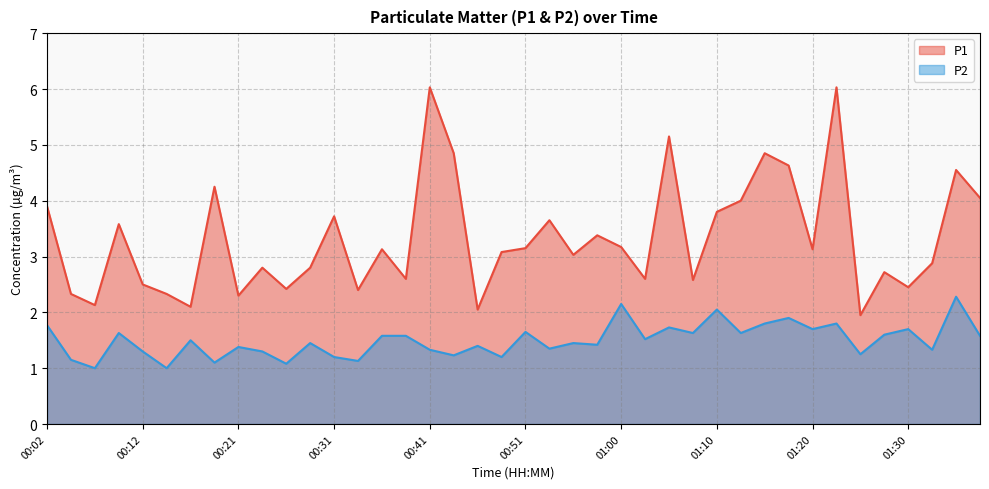

At which category does P2 reach its first local valley?

00:07